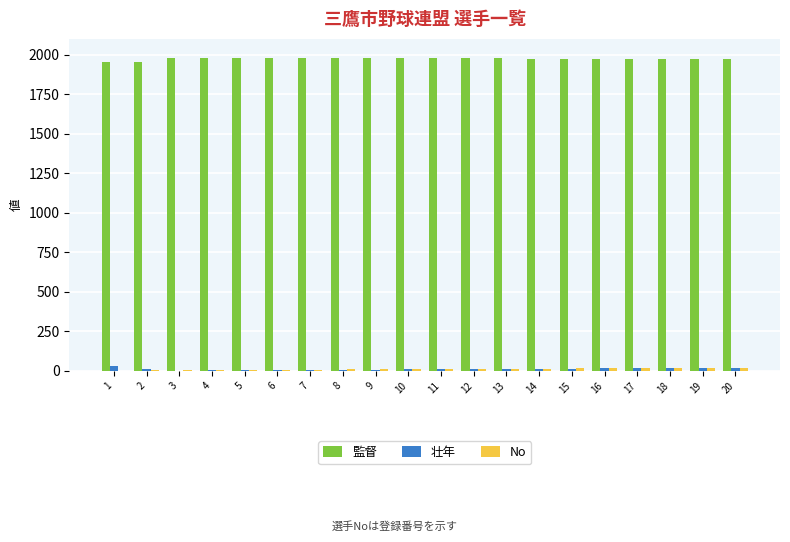

Which series has the largest total across all categories?

監督